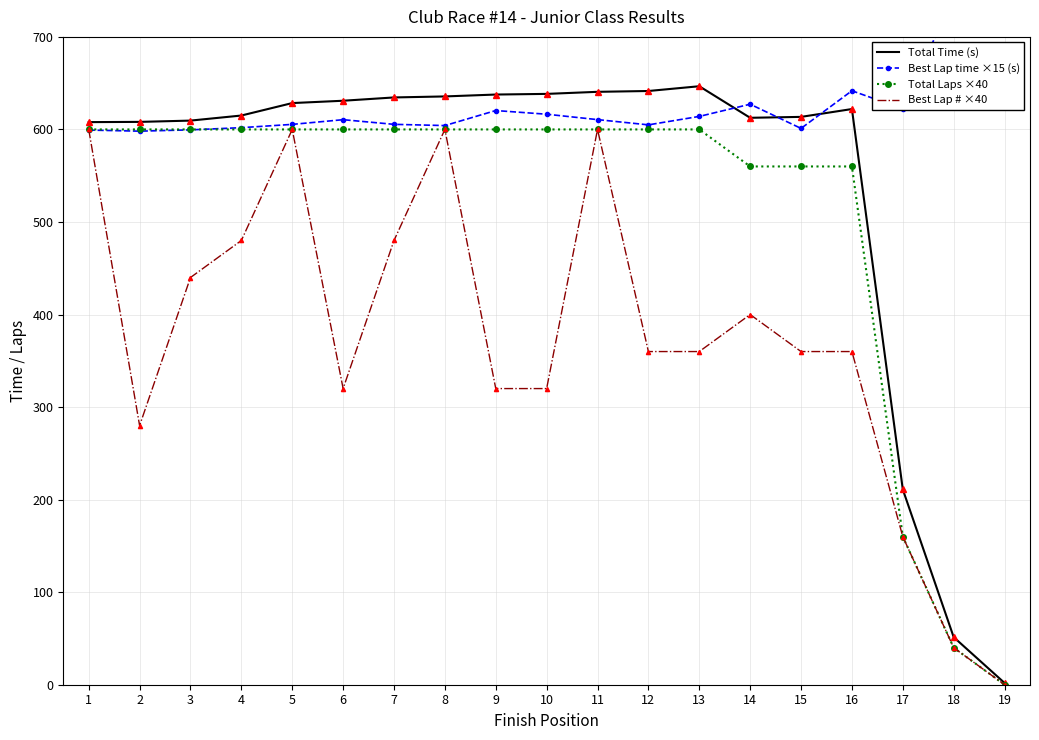

What is the value of the Total Time (s) point at the 19th from the left?

1.9